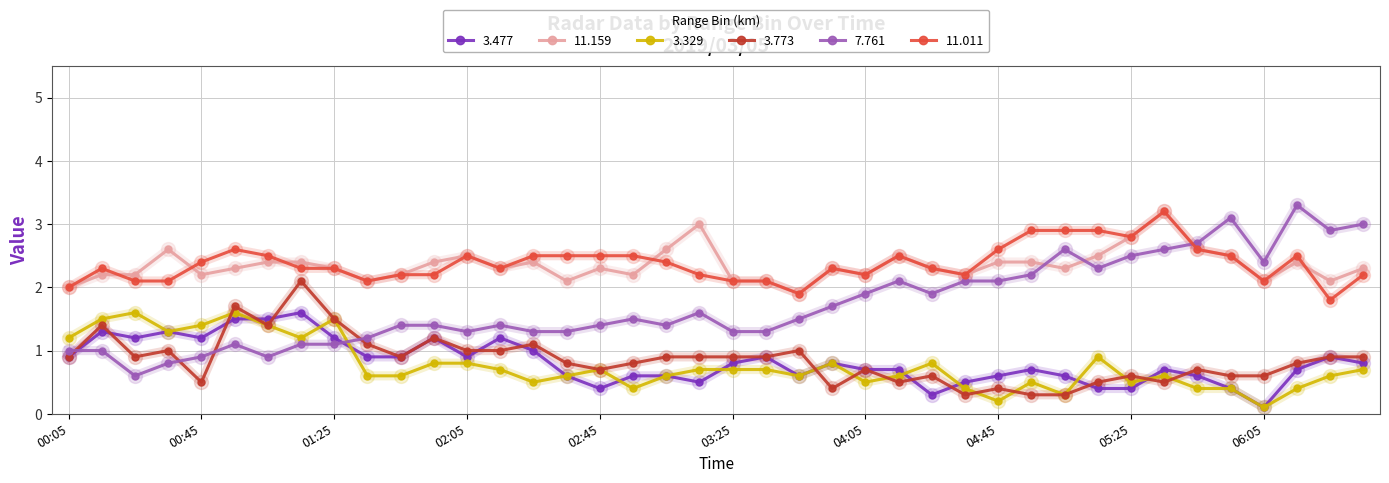

Which series has the widest spread of values?

7.761